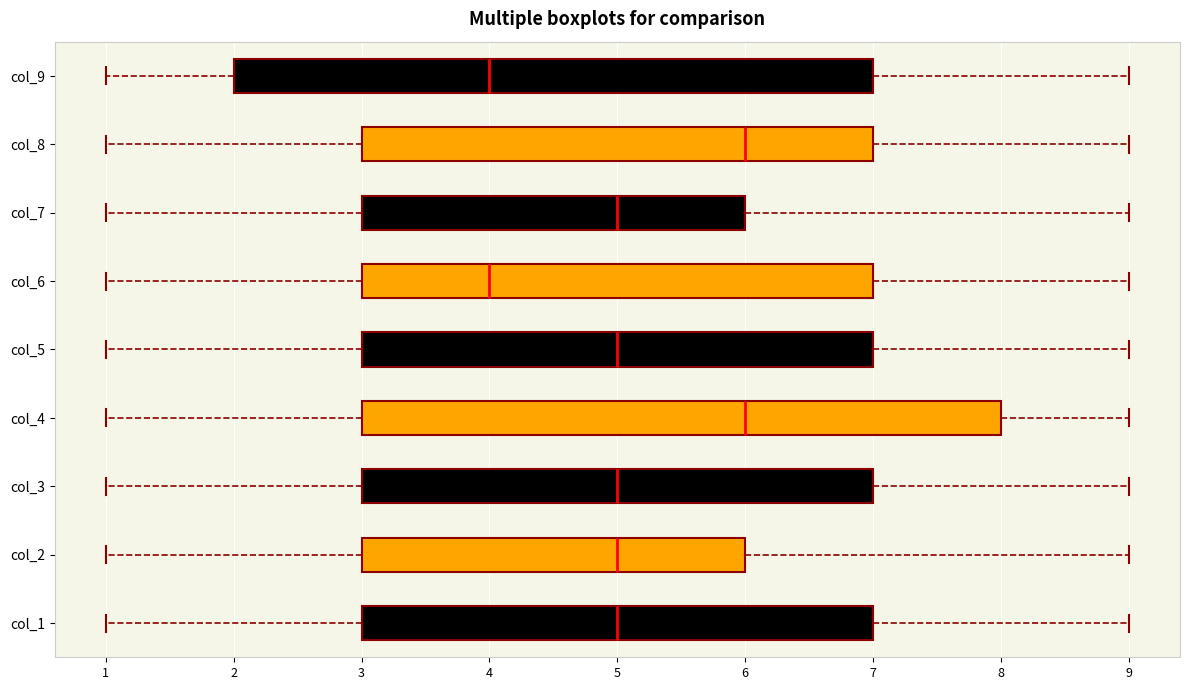

Reading bottom to top, transcribe this box plot: for each box, give where its median line is, the range the box spans, and where its two whiskers end, as read against the x-axis. The values are not printed on the chart, so give them approximately, as read against the axis.

col_1: median 5, box 3 to 7, whiskers 1 to 9
col_2: median 5, box 3 to 6, whiskers 1 to 9
col_3: median 5, box 3 to 7, whiskers 1 to 9
col_4: median 6, box 3 to 8, whiskers 1 to 9
col_5: median 5, box 3 to 7, whiskers 1 to 9
col_6: median 4, box 3 to 7, whiskers 1 to 9
col_7: median 5, box 3 to 6, whiskers 1 to 9
col_8: median 6, box 3 to 7, whiskers 1 to 9
col_9: median 4, box 2 to 7, whiskers 1 to 9